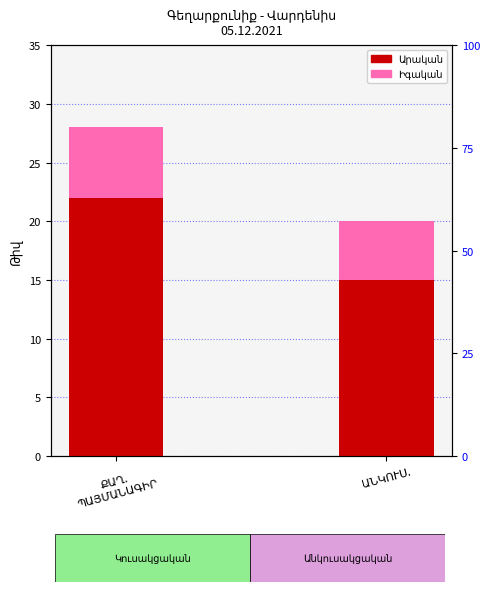

At how many categories does at least one series exceed 16?

1